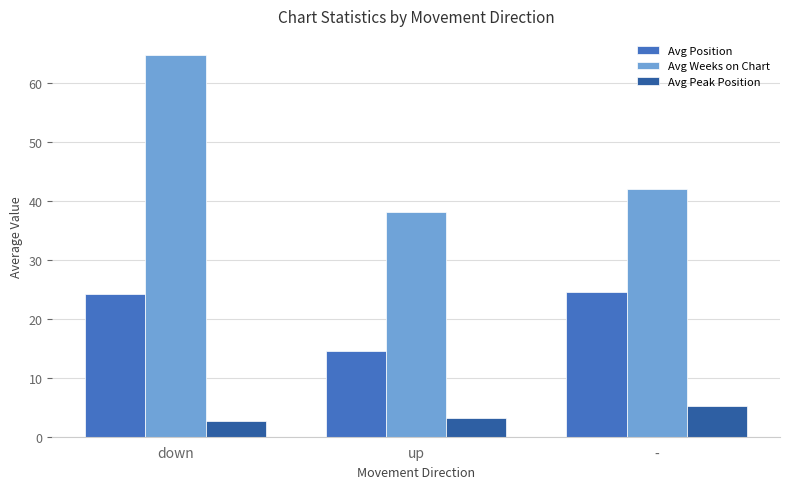

At how many categories does at least one series exceed 26?

3